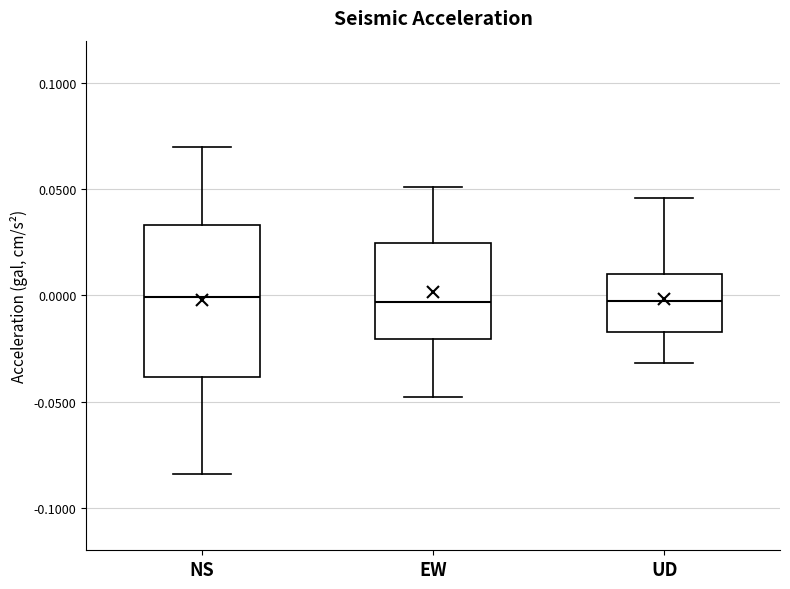

Reading left to right, transcribe this box plot: for each box, give where its median line is, the range the box spans, and where its two whiskers end, as read against the y-axis. The values are not printed on the chart, so give them approximately, as read against the axis.

NS: median 0.000, box -0.040 to 0.035, whiskers -0.085 to 0.070
EW: median -0.005, box -0.020 to 0.025, whiskers -0.050 to 0.050
UD: median 0.000, box -0.015 to 0.010, whiskers -0.030 to 0.045